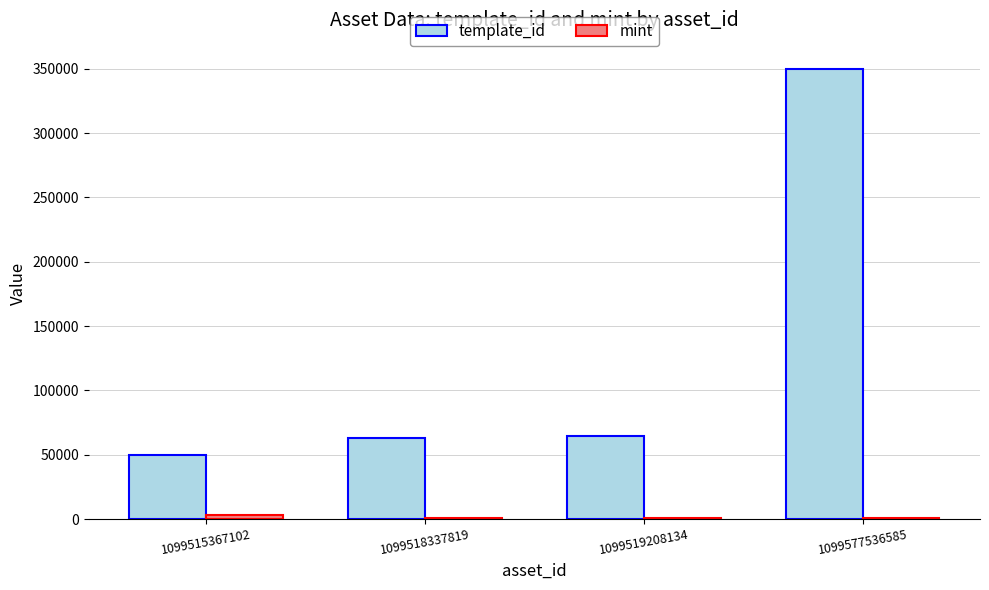

The value of template_id at 1099519208134 is 17150. True or false?

False